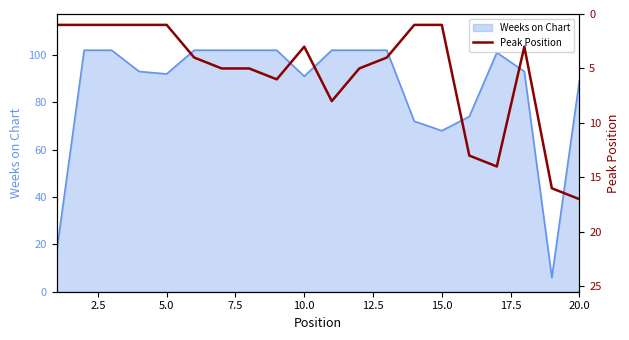

What is the minimum value for Weeks on Chart?

6